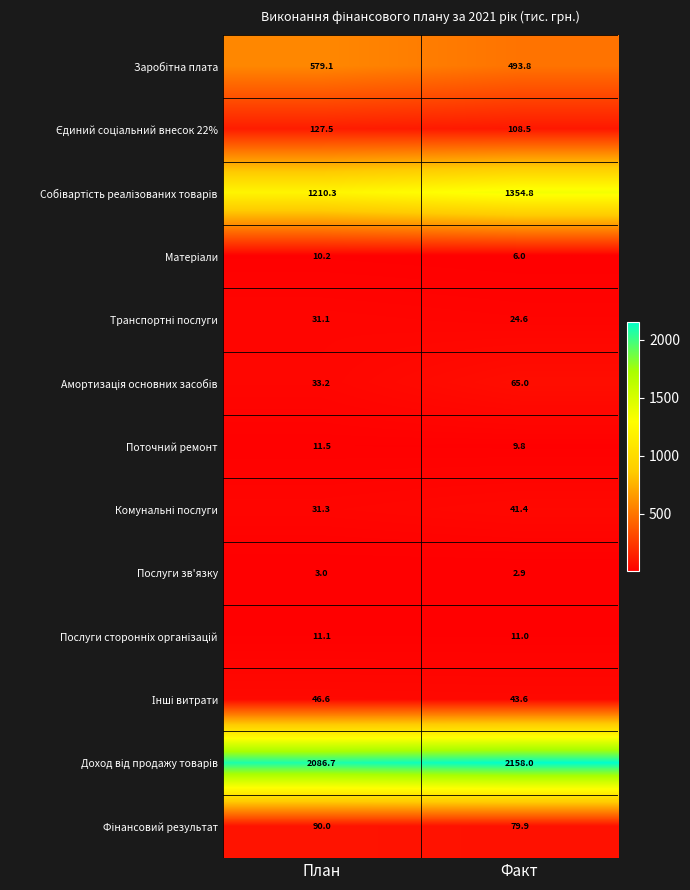

What is the greatest value displayed?

2158.0